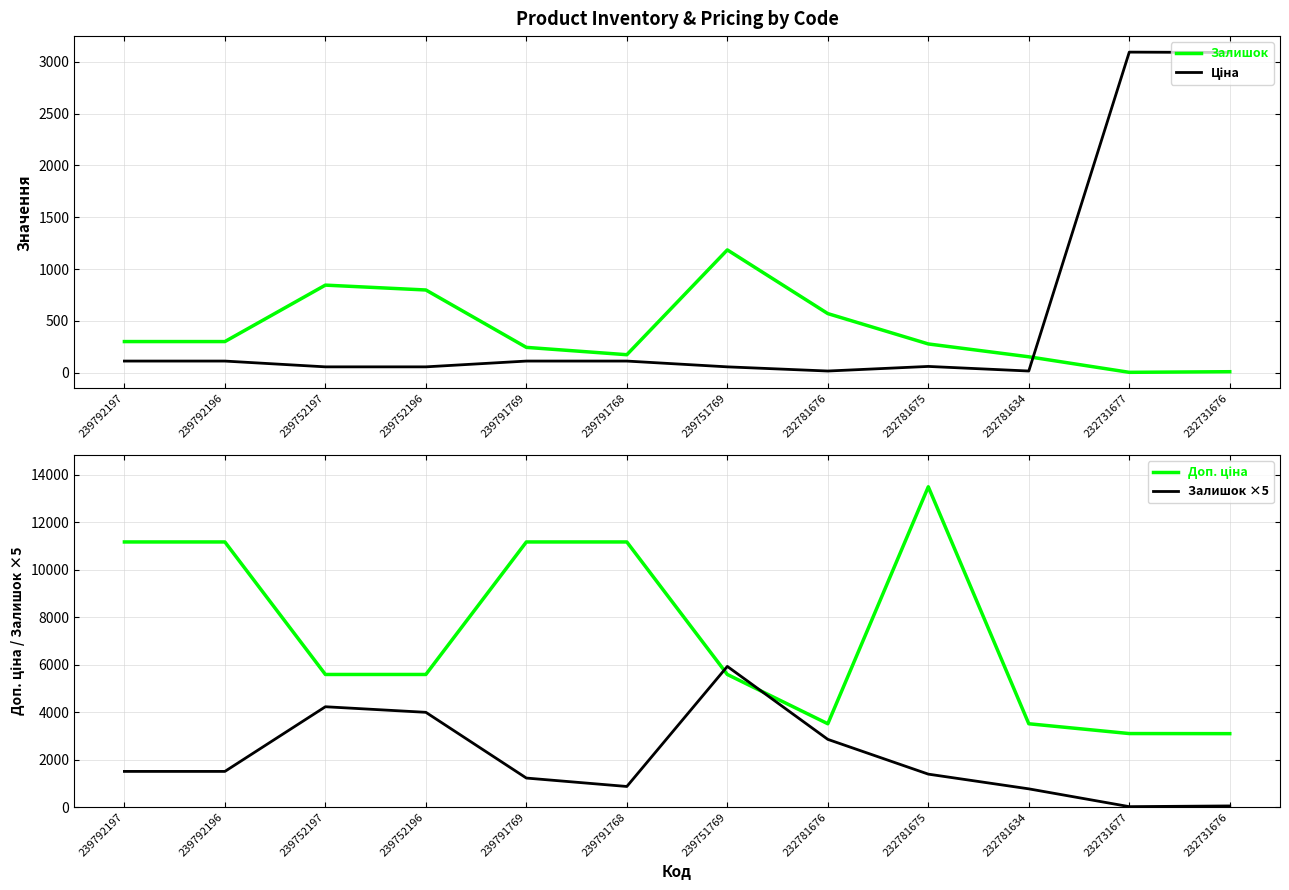

Rank the categories by Доп. ціна value from highest to lowest.

232781675, 239792197, 239792196, 239791769, 239791768, 239752197, 239752196, 239751769, 232781676, 232781634, 232731677, 232731676